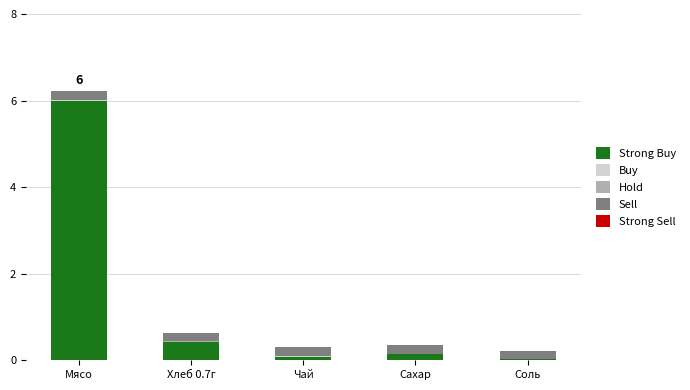

At which category is the sum across all series the highest?

Мясо